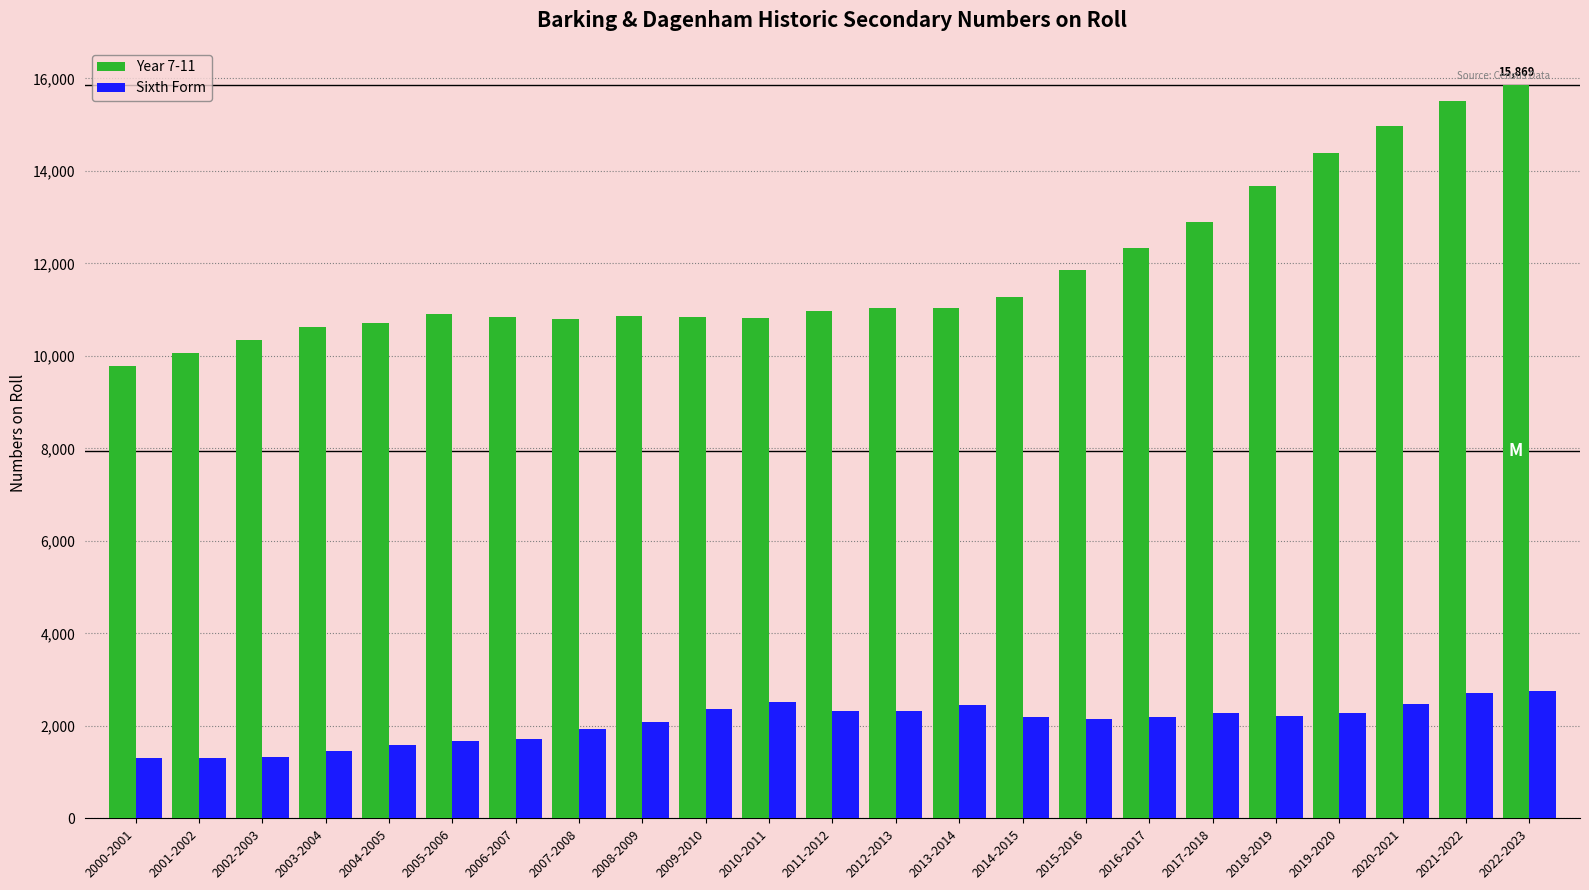

How many distinct data groups are displayed?

2